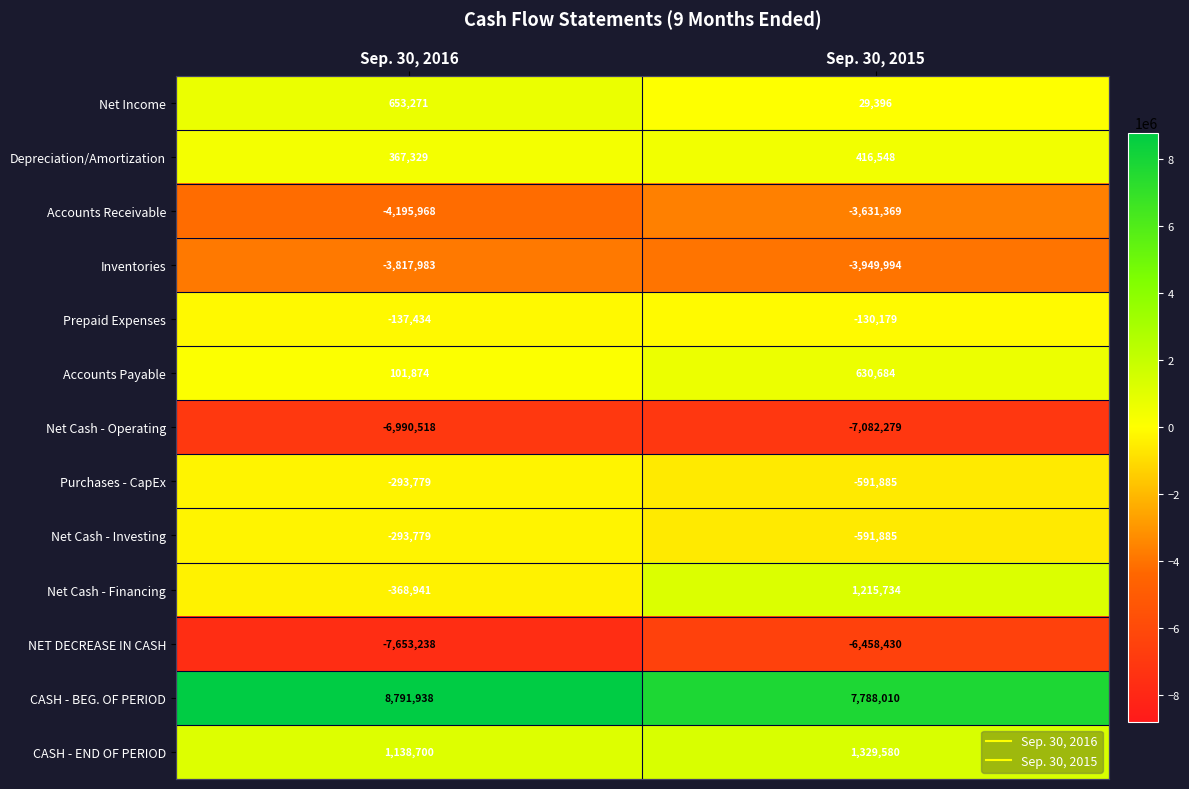

How many series are shown in this chart?

13